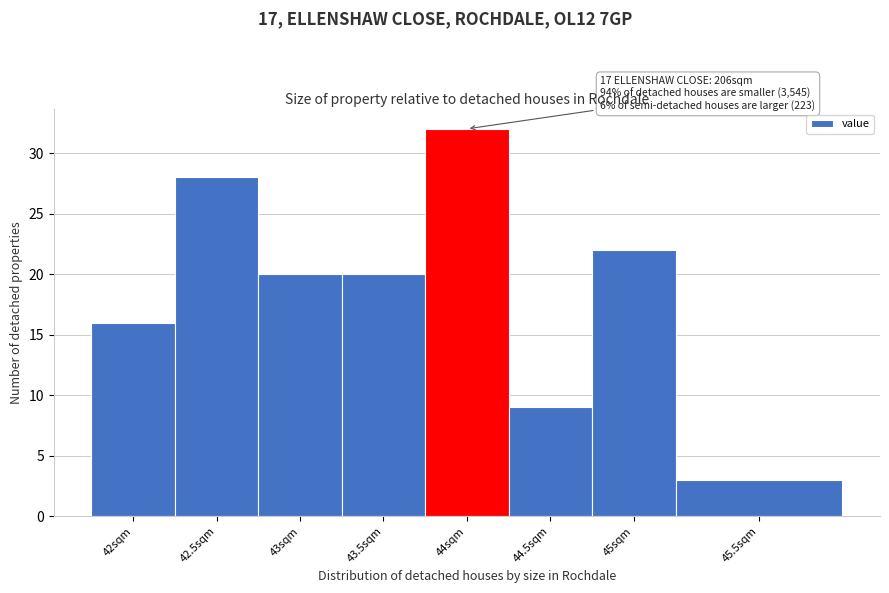

Reading left to right, transcribe all the data shown in this chart.

16	28	20	20	32	9	22	3